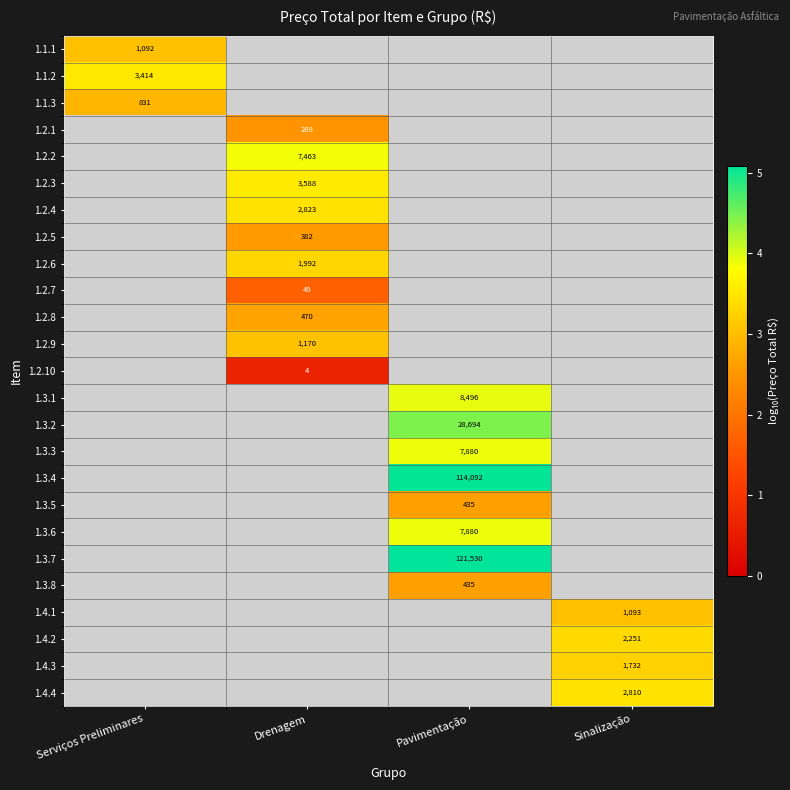

The value of 1.4.1 at Sinalização is 3.0. True or false?

True